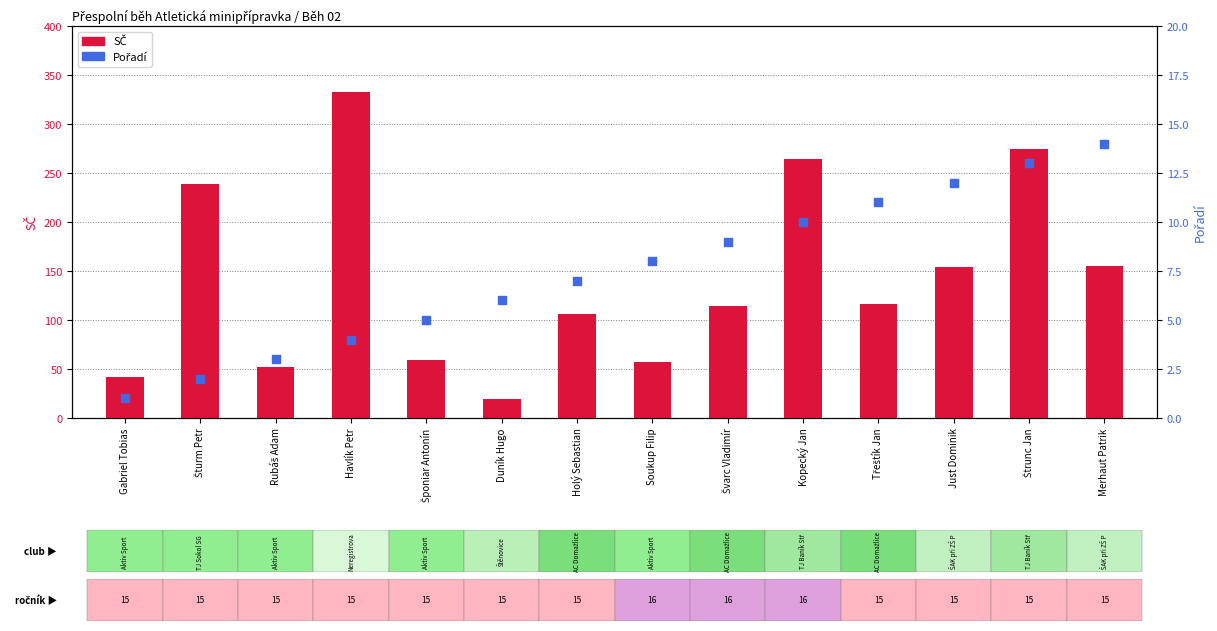

Which series has the widest spread of Y values?

SČ